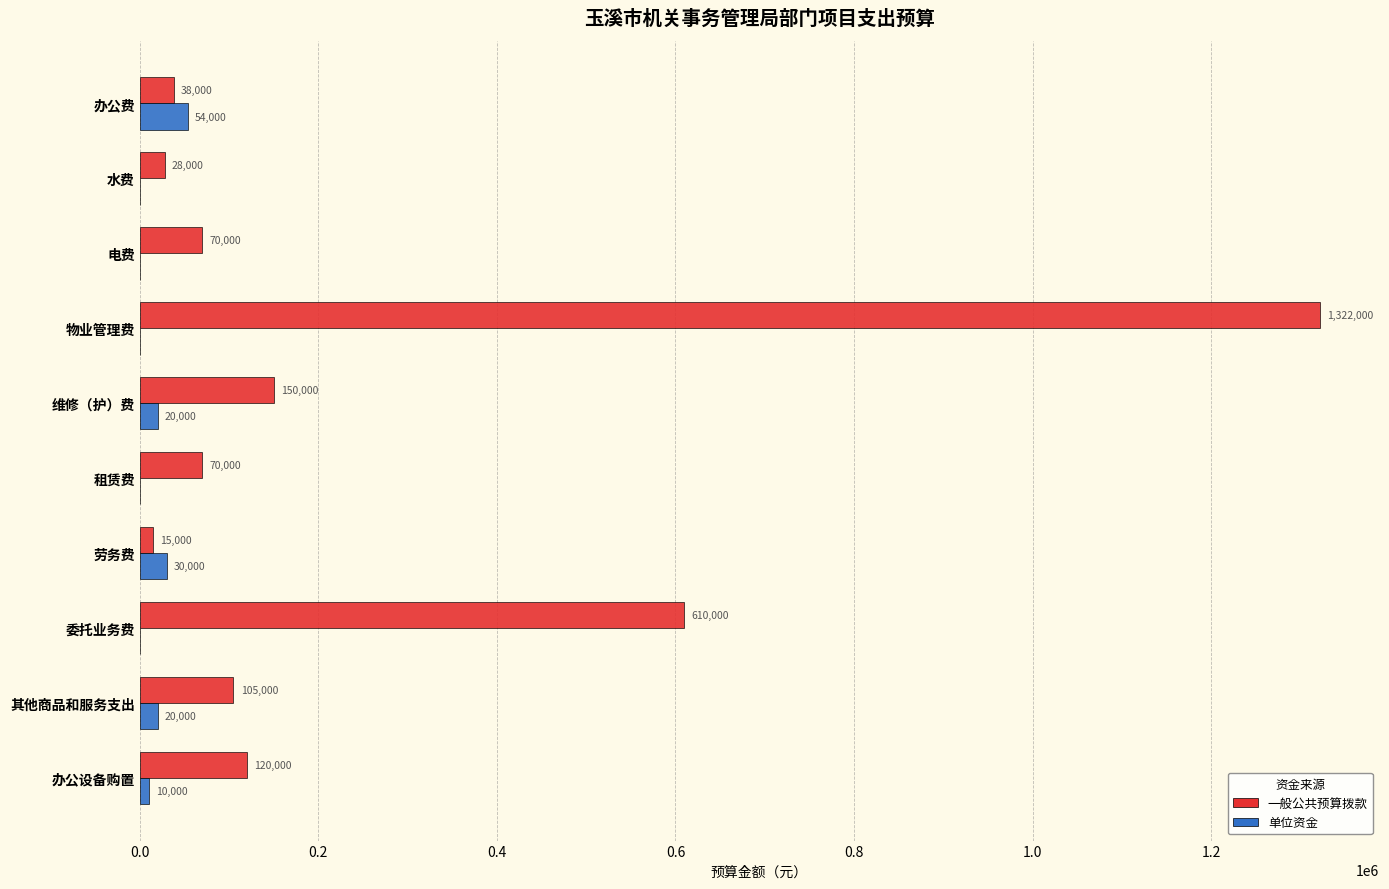

What is the sum of all 单位资金 values?

134000